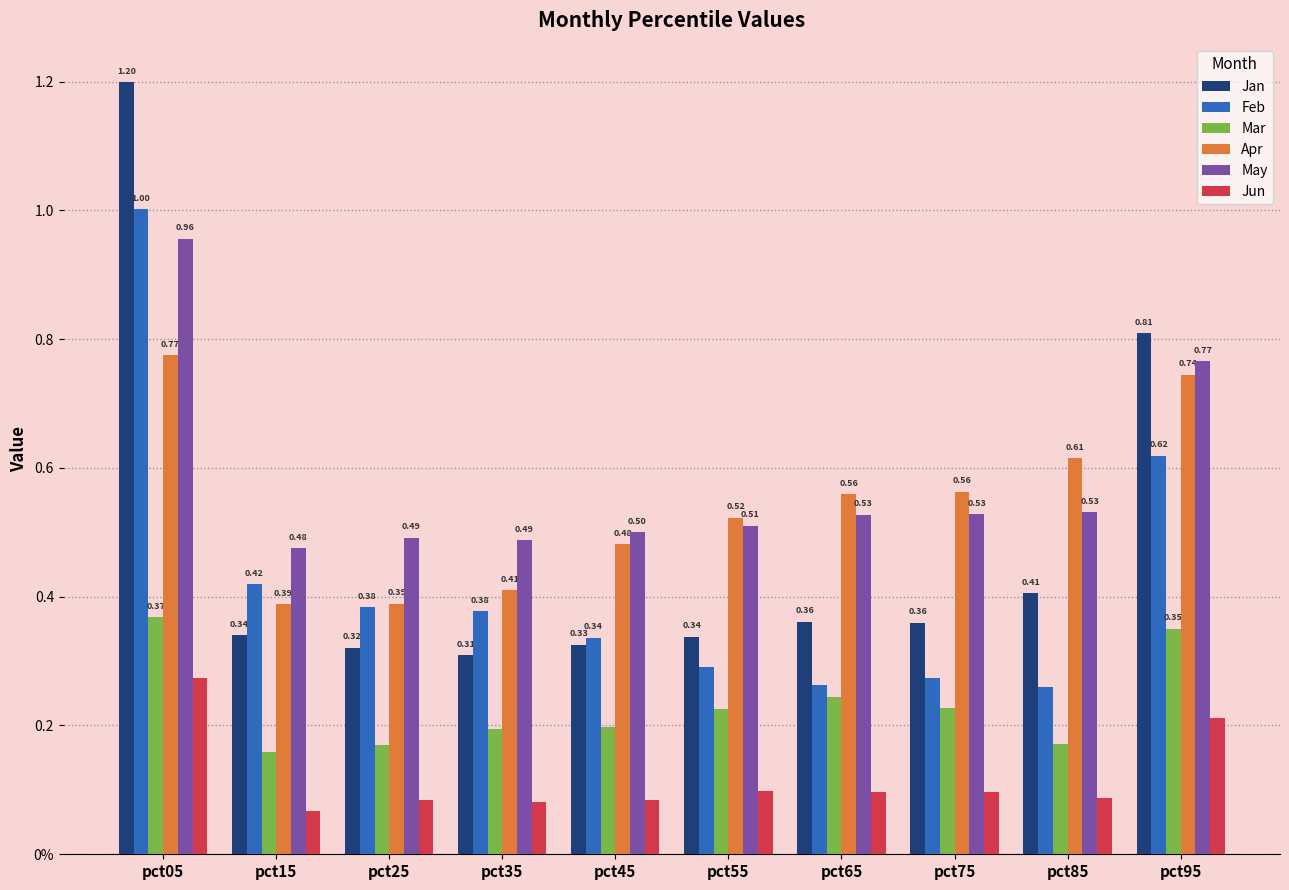

What are all the series names shown in the legend?

Jan, Feb, Mar, Apr, May, Jun